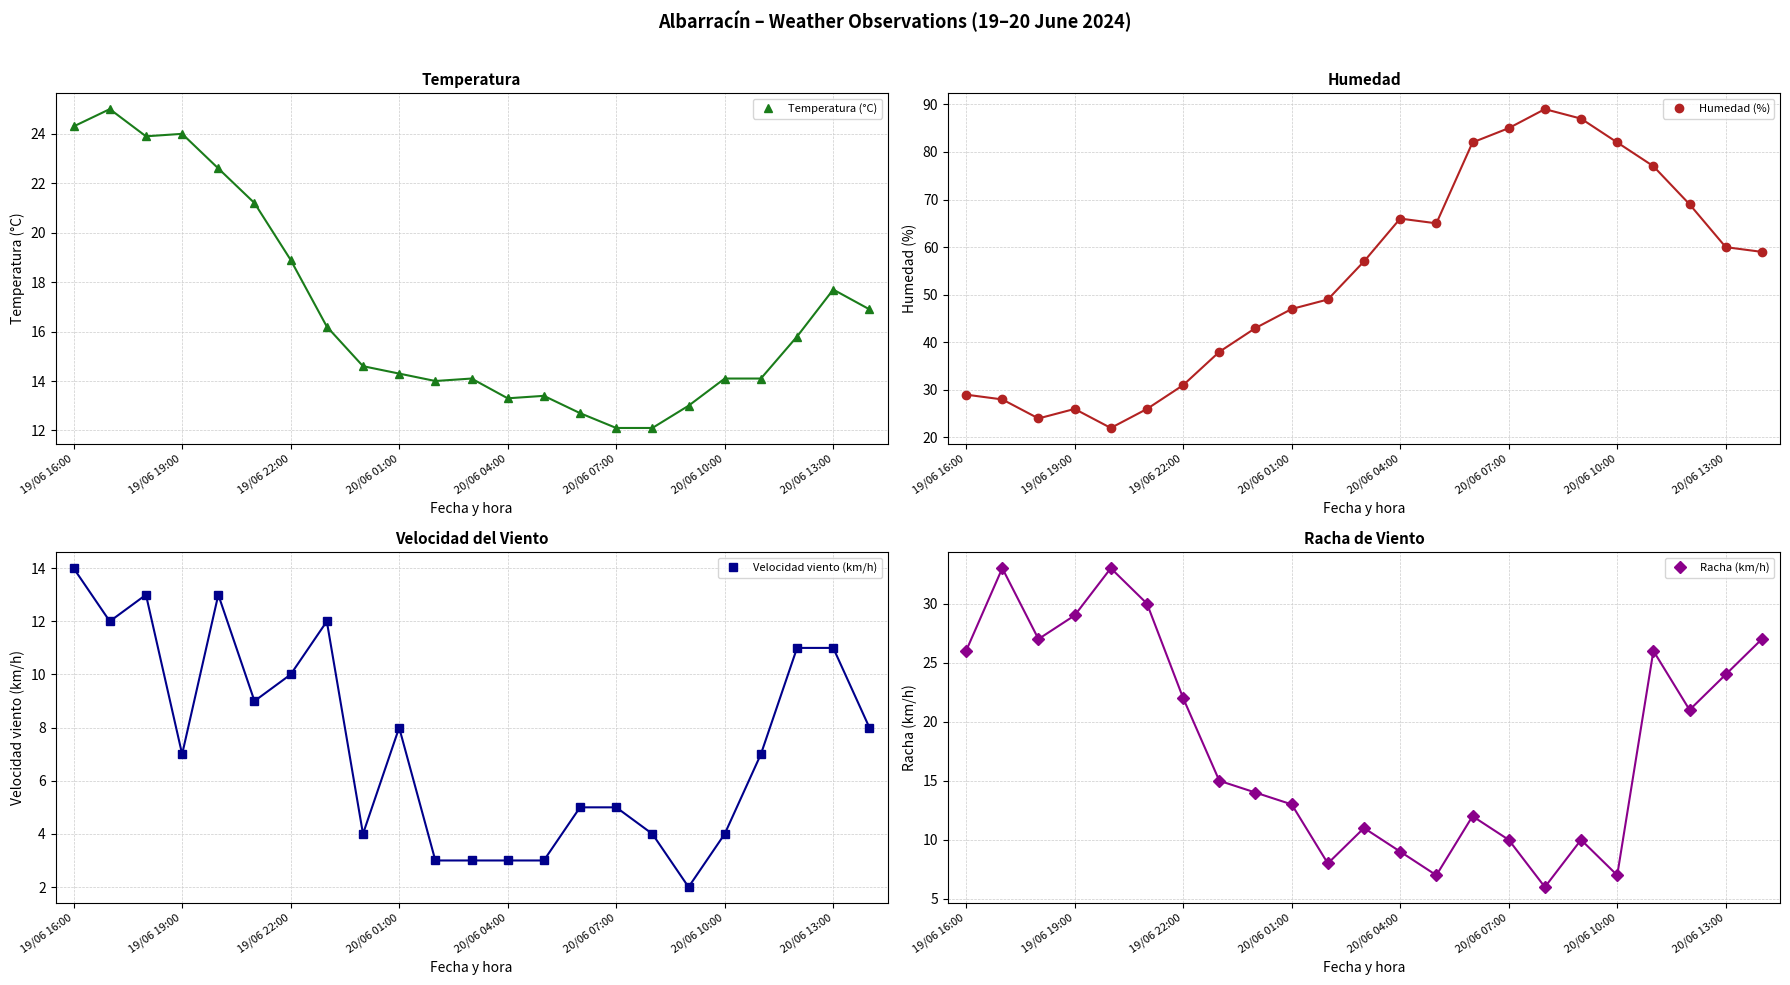

Is it true that Temperatura (°C) equals 12.1 at 20/06 07:00?

True